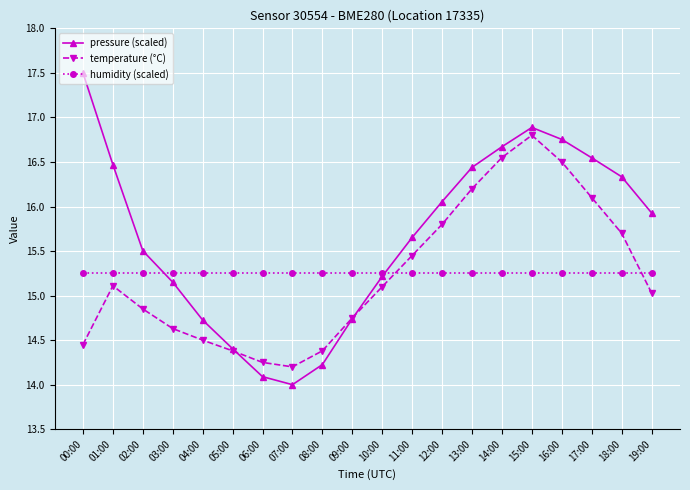

What is the difference between the pressure (scaled) values at 00:00 and 13:00?

1.1